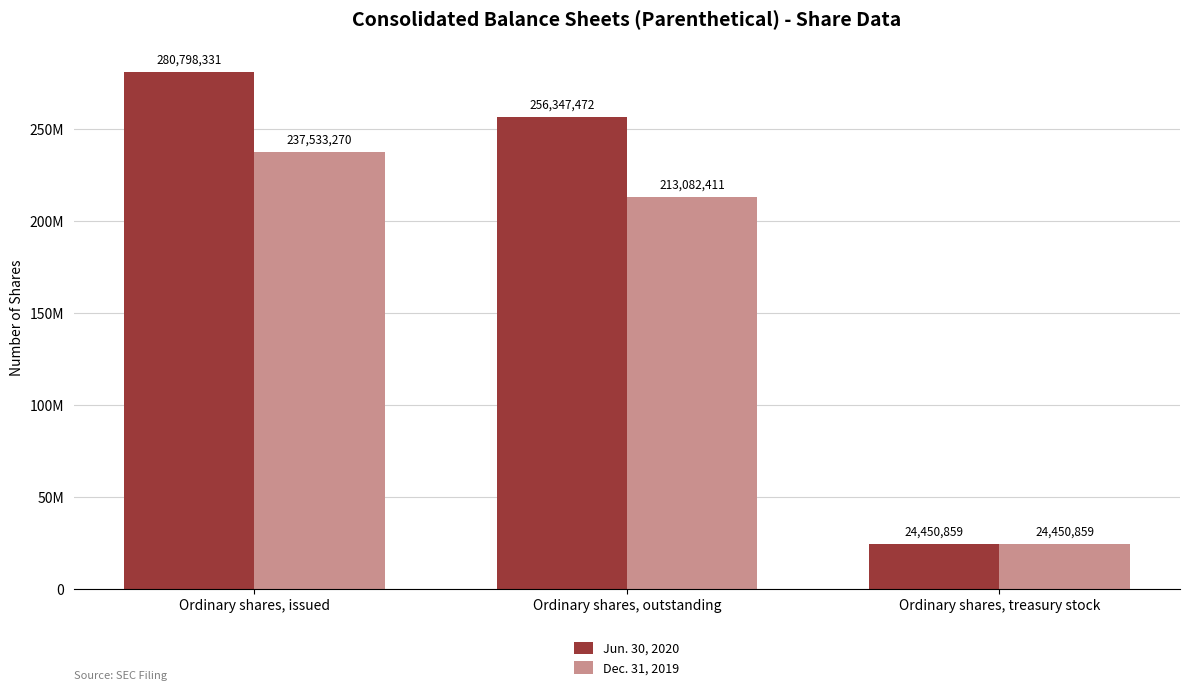

What position from the left is Ordinary shares, outstanding?

2